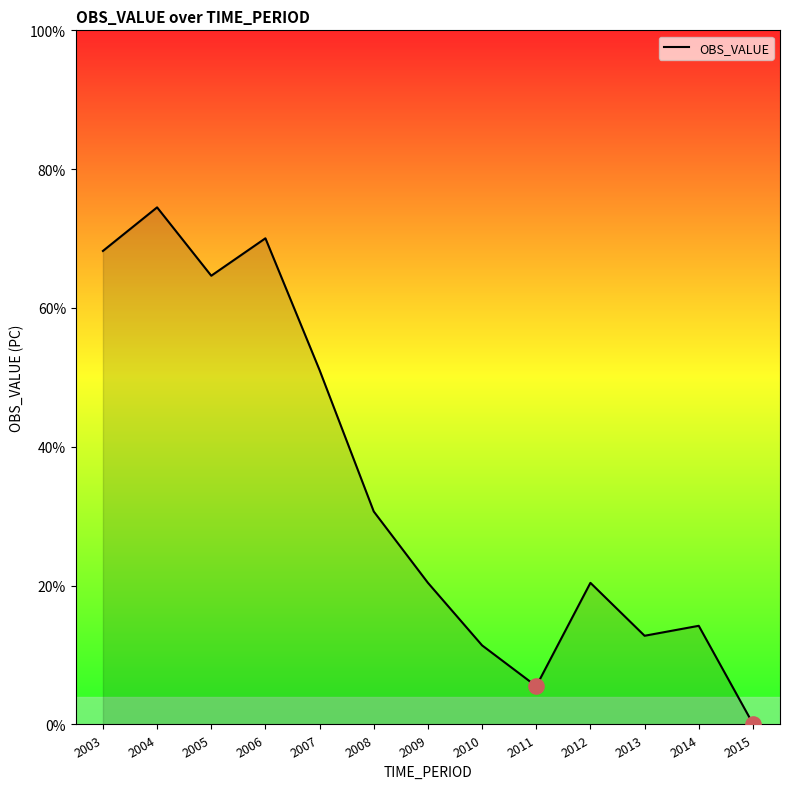

What is the ratio of the value at 2006 to the value at 2009?

3.4